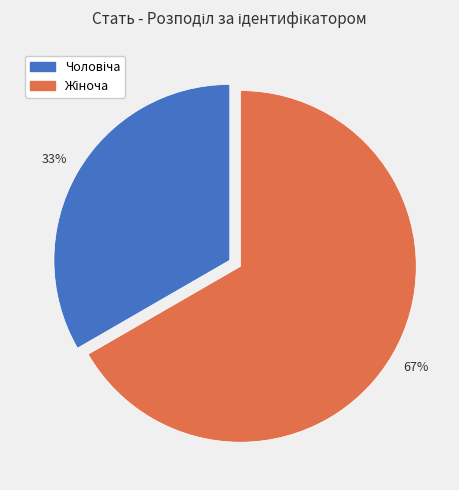

To the nearest percent, what is the average slice percentage?

50%